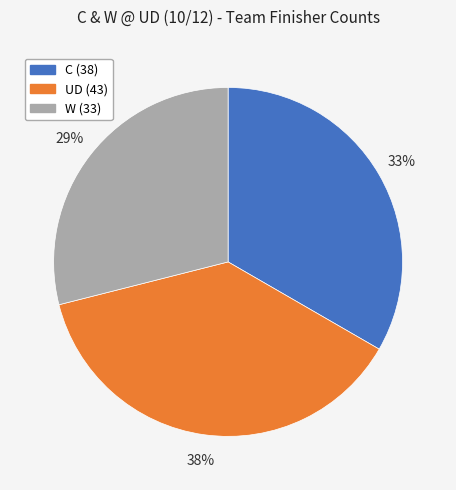

Combined, do C and W account for over 50%?

Yes